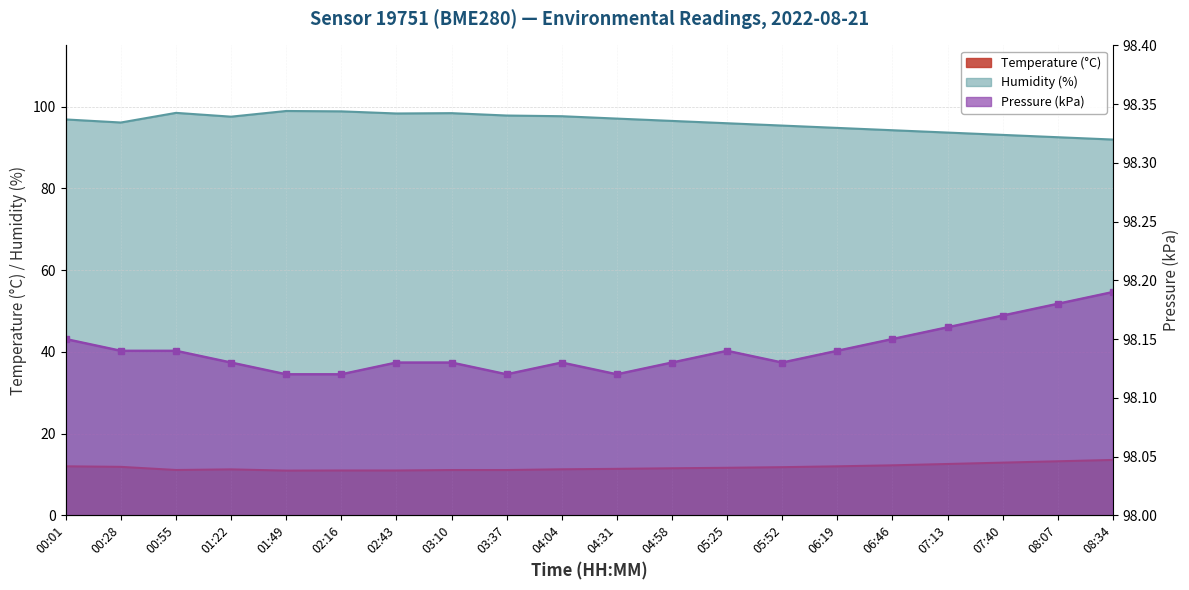

Rank the categories by Temperature value from lowest to highest.

01:49, 02:16, 02:43, 03:10, 03:37, 00:55, 01:22, 04:04, 04:31, 04:58, 05:25, 05:52, 00:28, 00:01, 06:19, 06:46, 07:13, 07:40, 08:07, 08:34